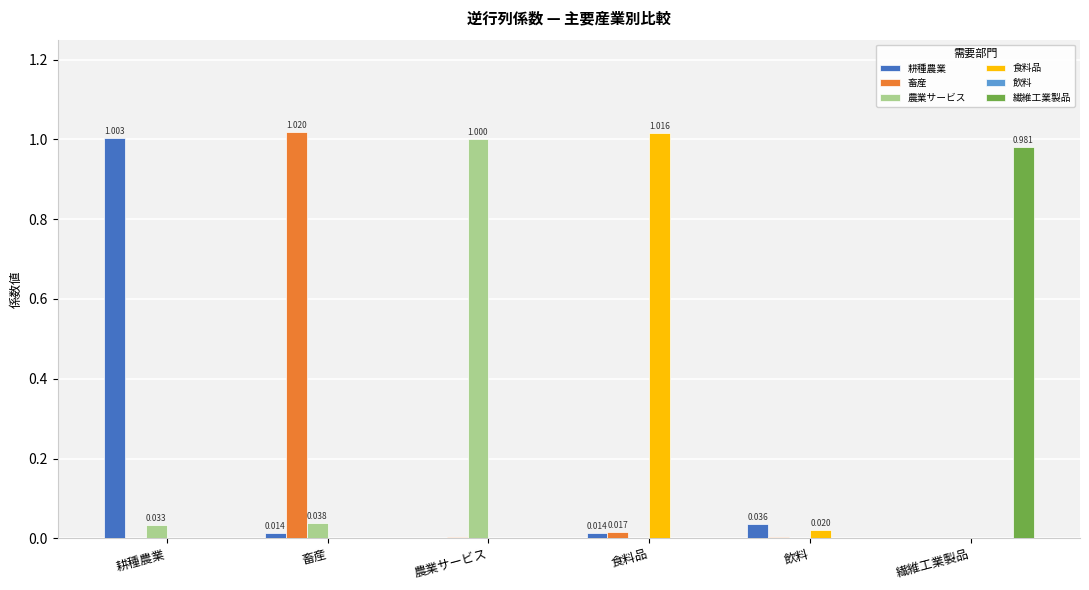

At which category is the sum across all series the highest?

畜産